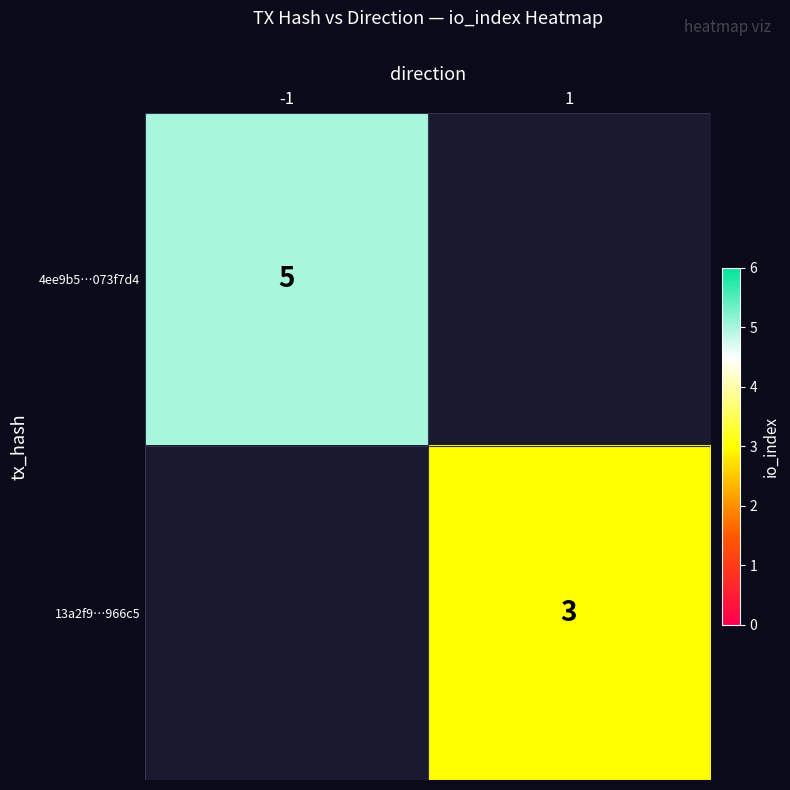

True or false: 4ee9b5…073f7d4 has a value of 5 at -1.

True